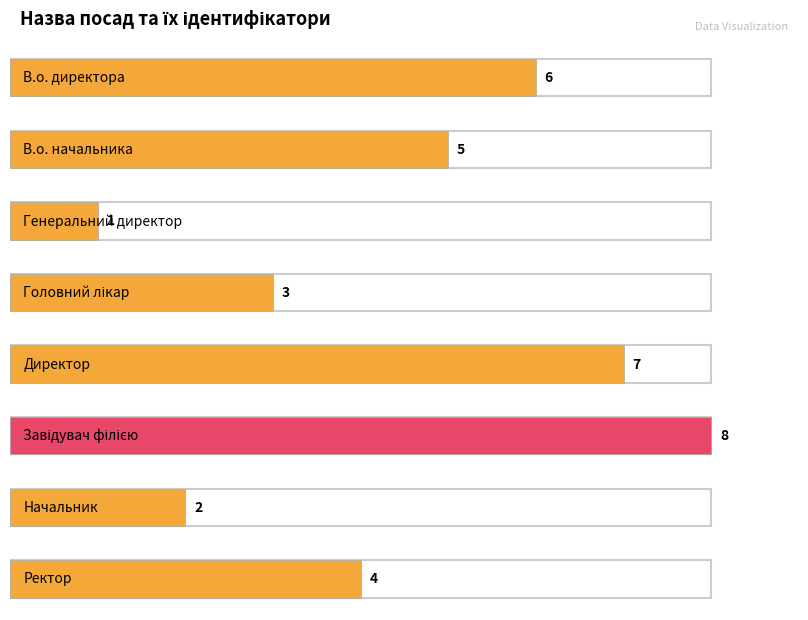

What position from the left is Директор?

5